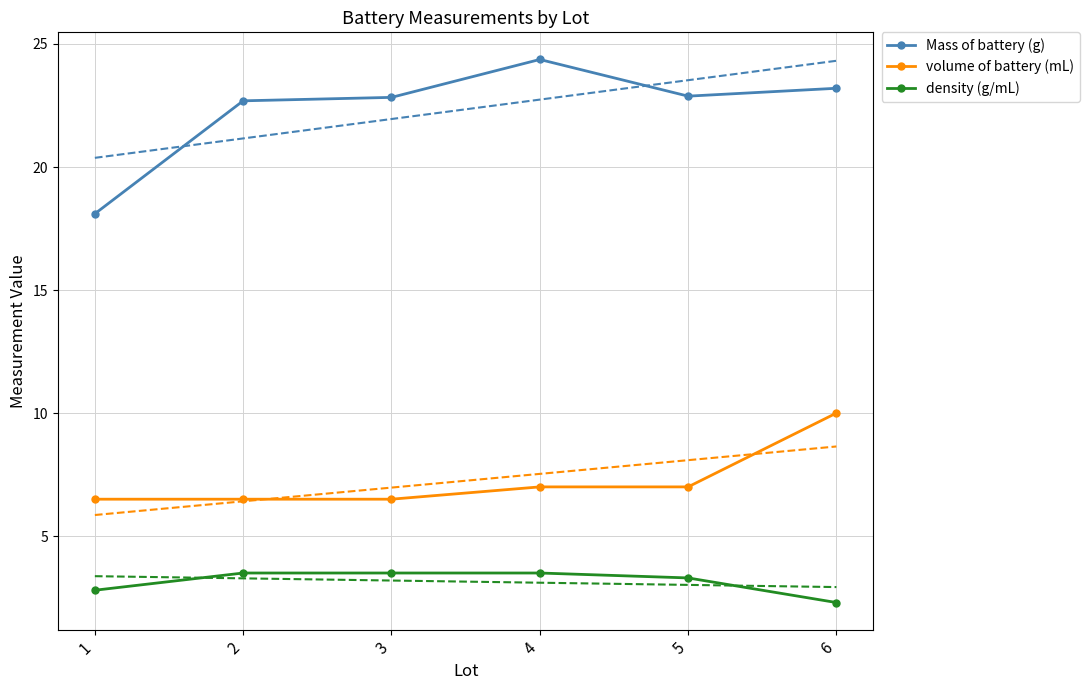

Rank the series at 6 from highest to lowest value.

Mass of battery (g), volume of battery (mL), density (g/mL)